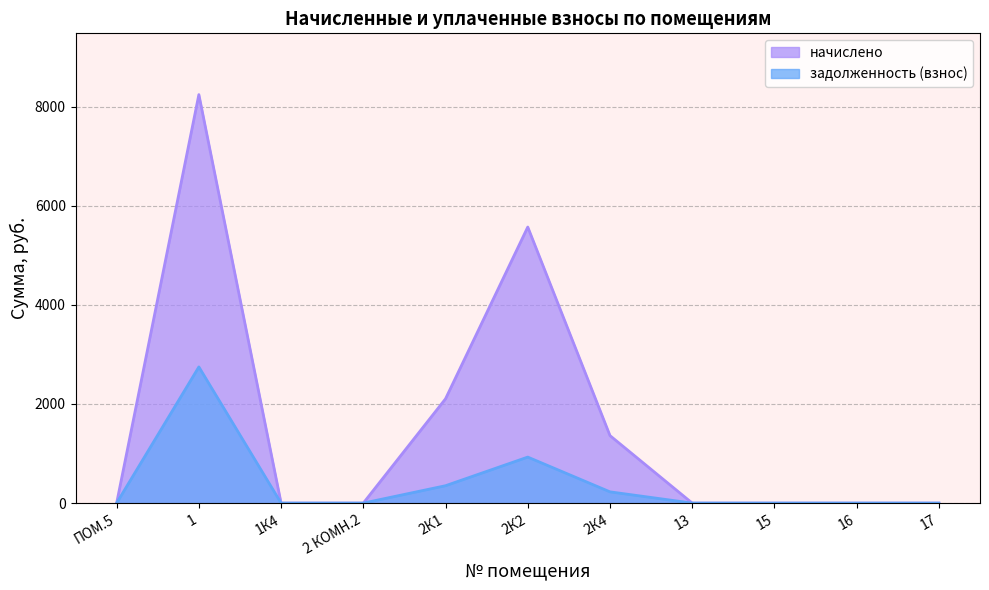

Which label corresponds to the smallest value in the chart?

ПОМ.5